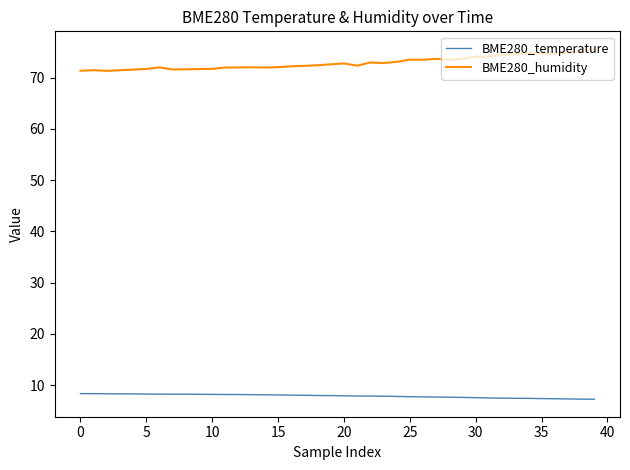

Which series has the largest total across all categories?

BME280_humidity